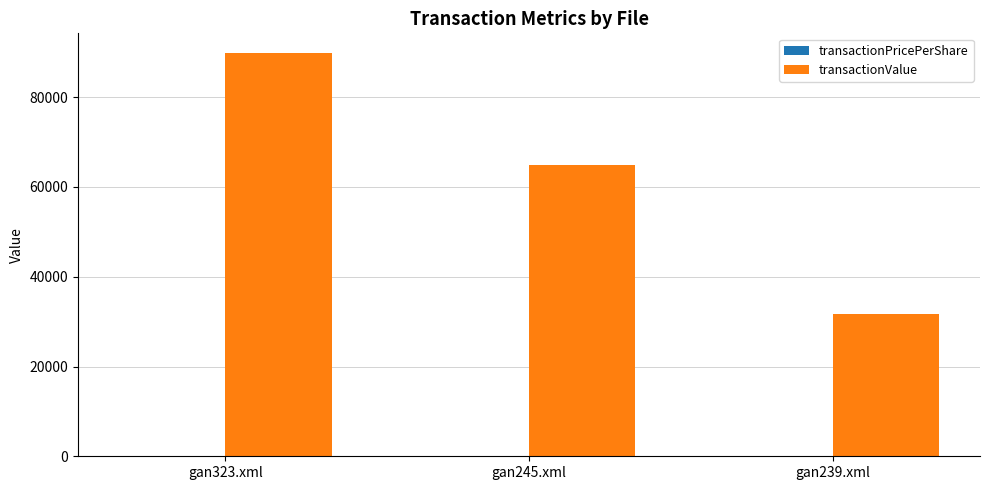

What is the greatest value displayed?

89750.0